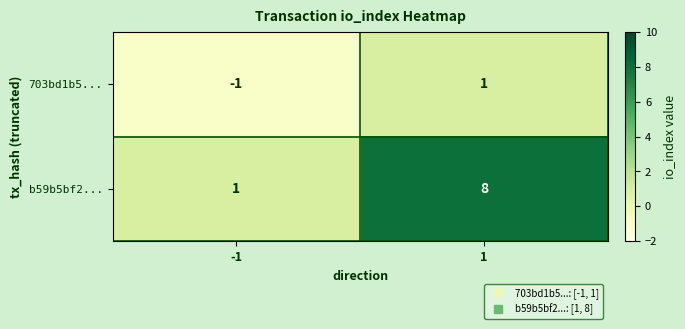

Reading left to right, list all the values displayed in this chart.

703bd1b5...: -1=-1	1=1
b59b5bf2...: -1=1	1=8